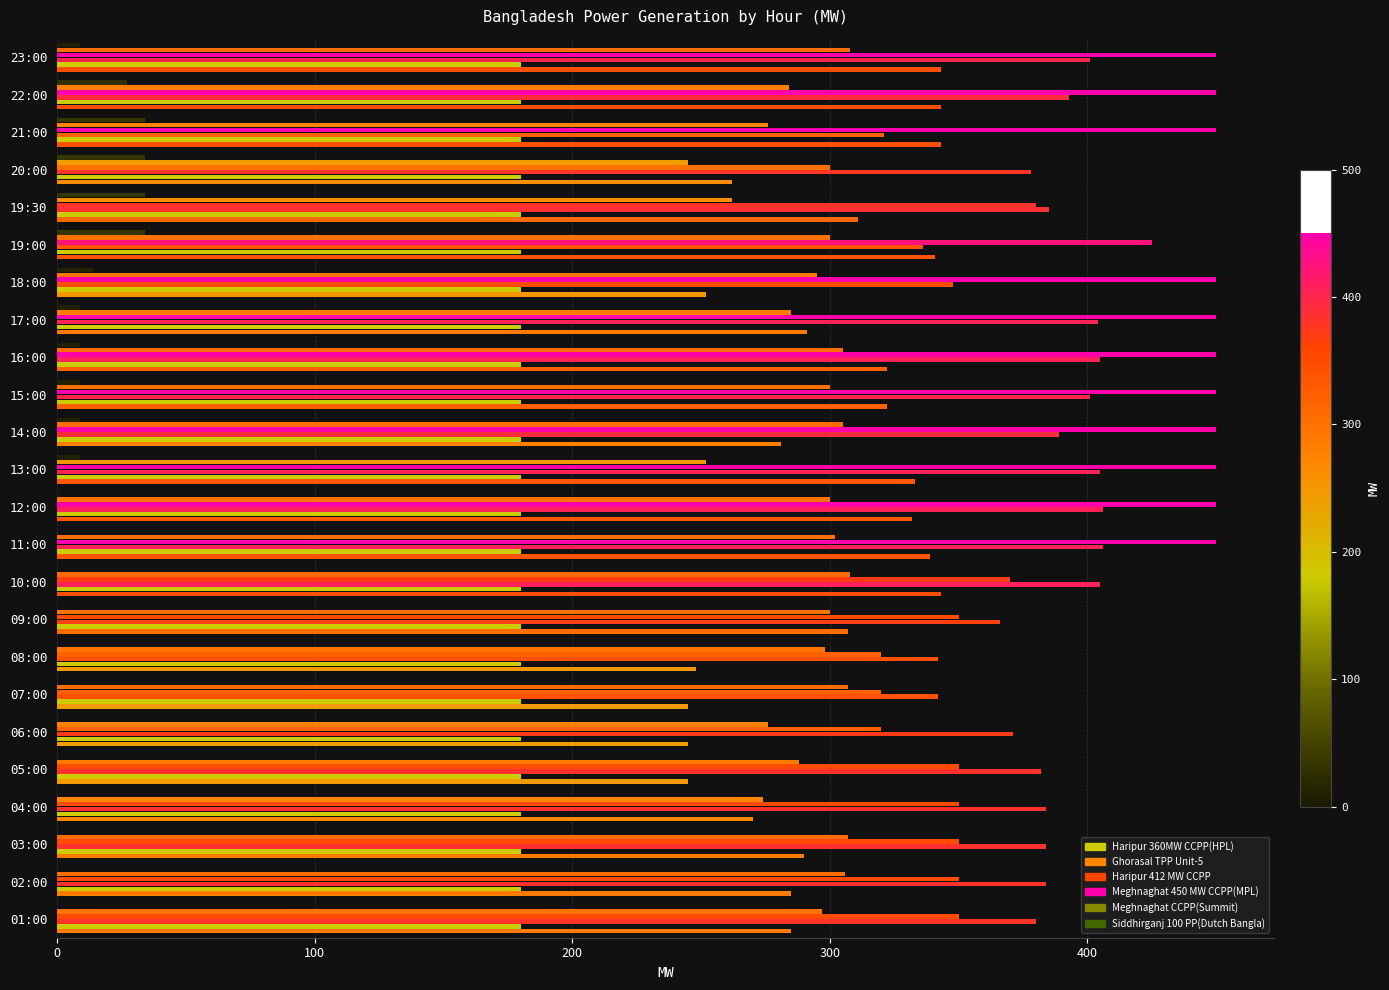

Count the number of categories in the chart.

24